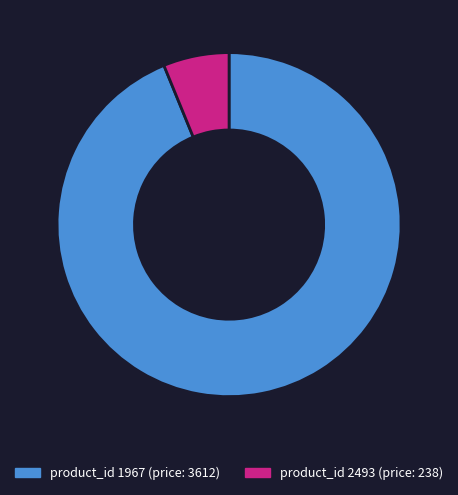

Does any single category account for the majority?

Yes